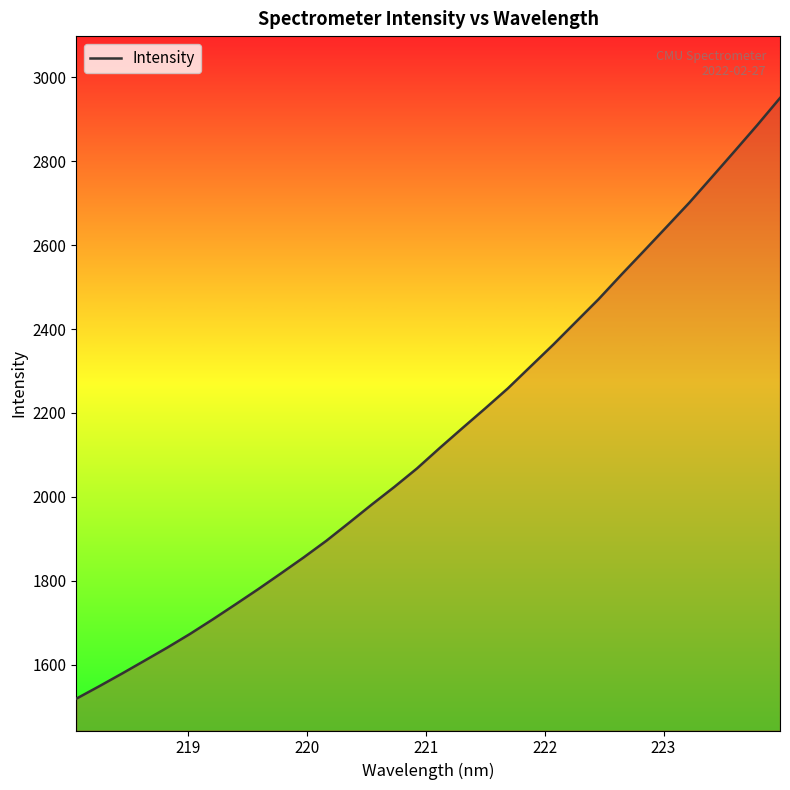

What is the difference between the maximum and minimum values?

1431.5